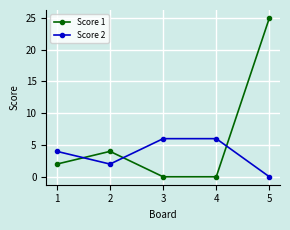

Which series has the largest total across all categories?

Score 1